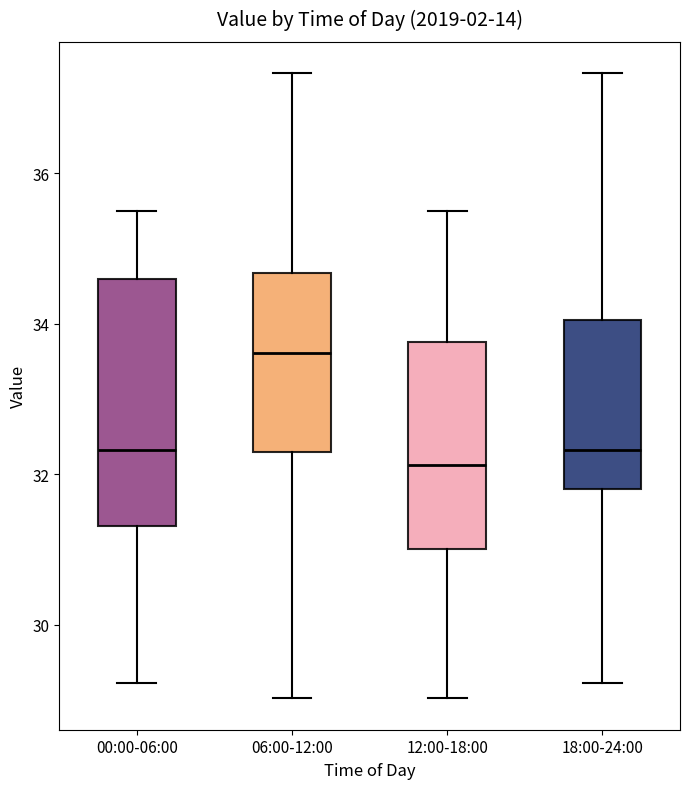

Reading left to right, transcribe this box plot: for each box, give where its median line is, the range the box spans, and where its two whiskers end, as read against the y-axis. The values are not printed on the chart, so give them approximately, as read against the axis.

00:00-06:00: median 32.4, box 31.4 to 34.6, whiskers 29.2 to 35.6
06:00-12:00: median 33.6, box 32.2 to 34.6, whiskers 29.0 to 37.4
12:00-18:00: median 32.2, box 31.0 to 33.8, whiskers 29.0 to 35.6
18:00-24:00: median 32.4, box 31.8 to 34.0, whiskers 29.2 to 37.4